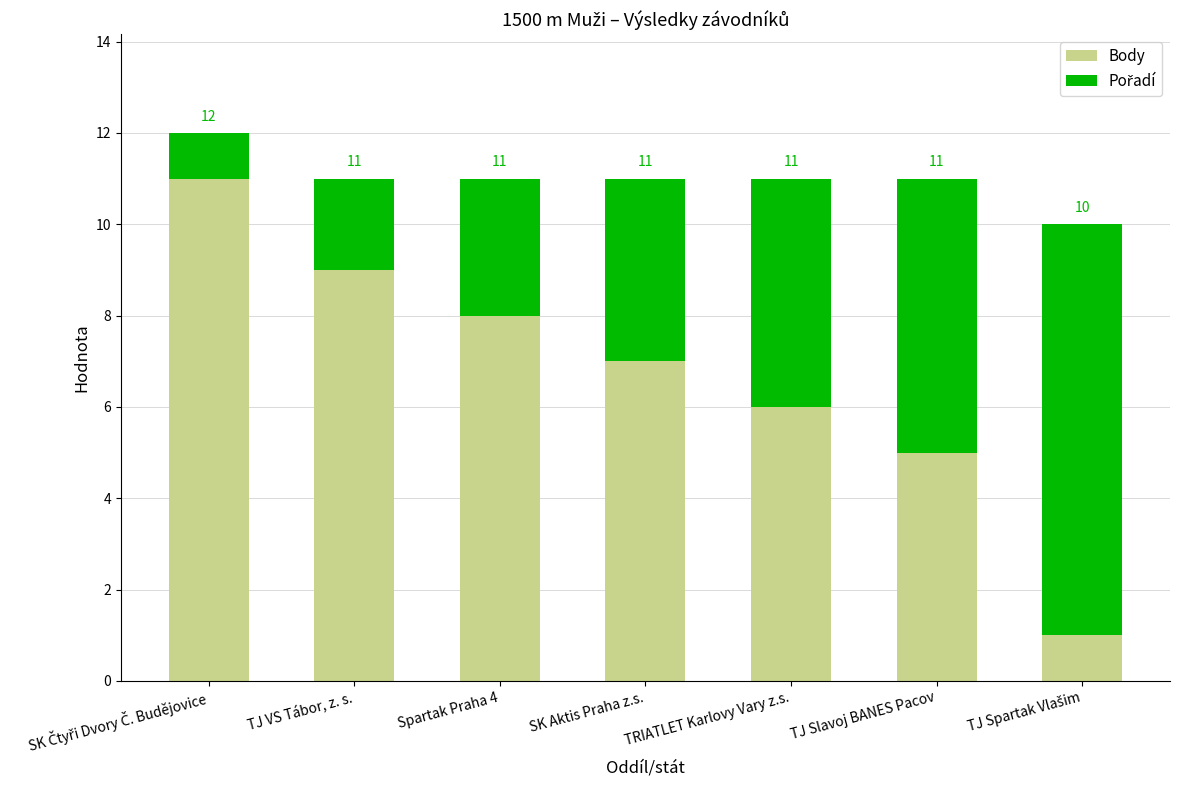

What is the total value across all series at Spartak Praha 4?

11